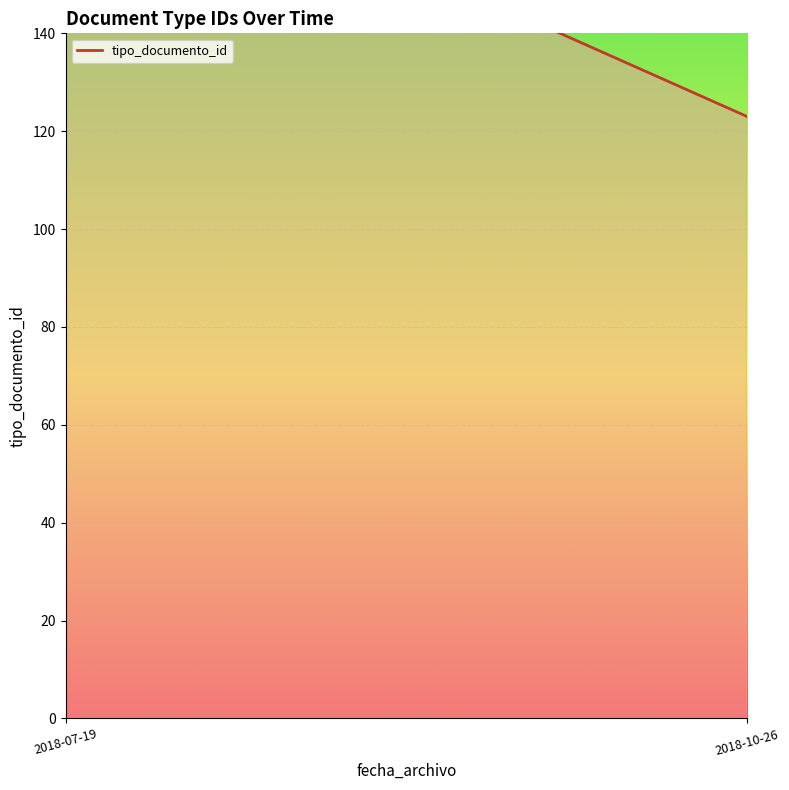

How many distinct data groups are displayed?

1